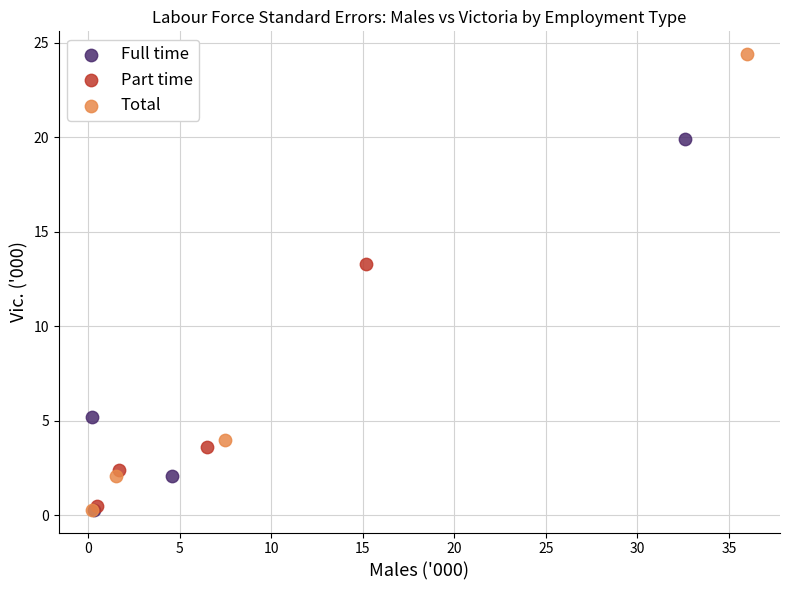

Which series has the largest Y range (max minus min)?

Total